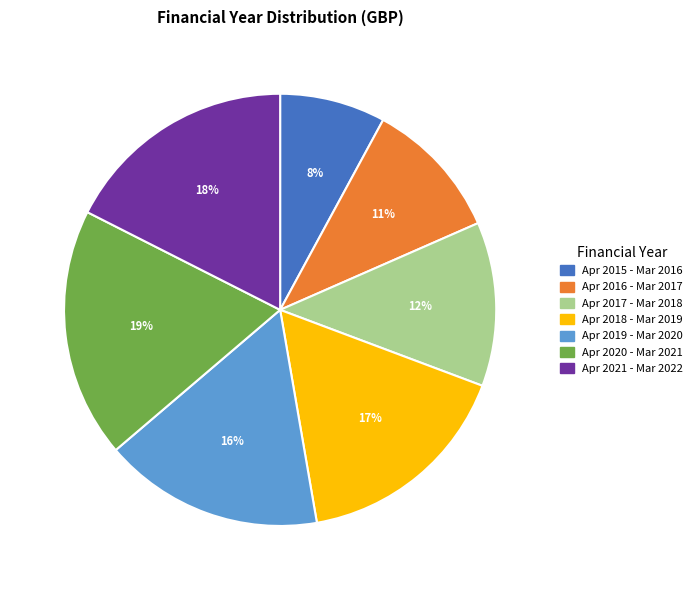

Count the number of slices in the pie.

7